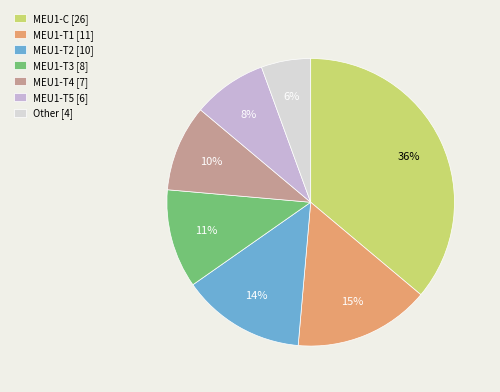

What is the largest slice in the pie chart?

MEU1-C [26]